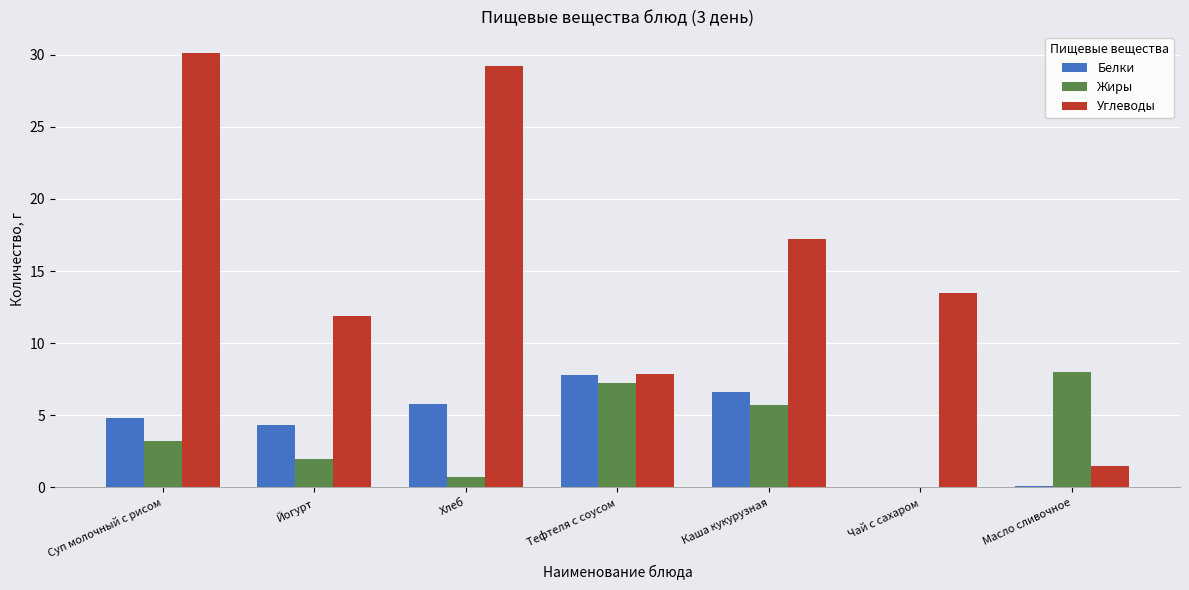

What is the total value across all series at Тефтеля с соусом?

22.8